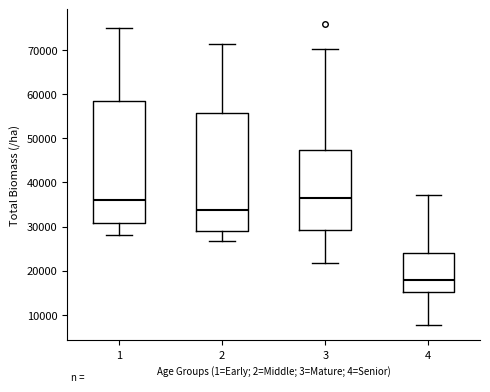

Where does the median line of the box at x = 4 sit on the y-axis? The values are not printed on the chart, so give them approximately, as read against the axis.

18000